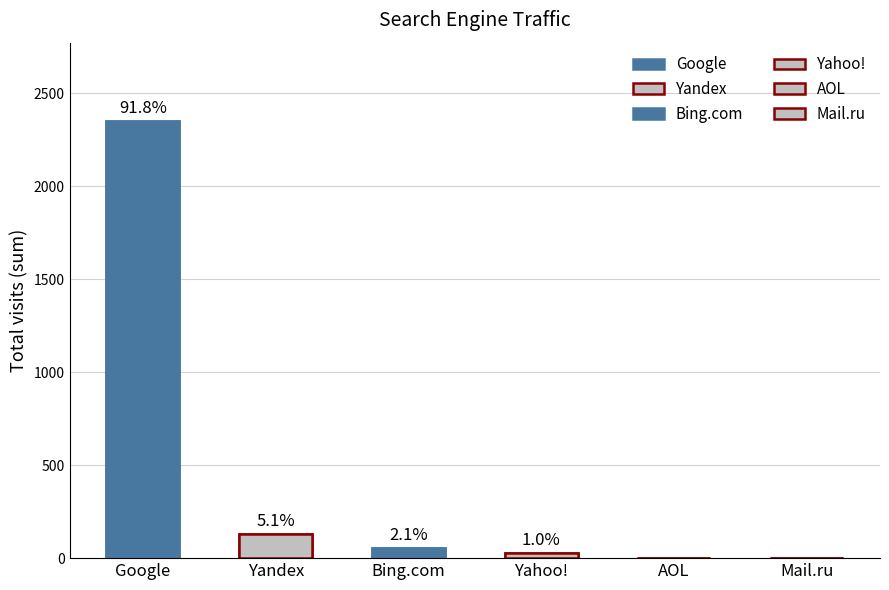

Reading left to right, what are all the values shown in this chart?

2348	131	54	26	0	0